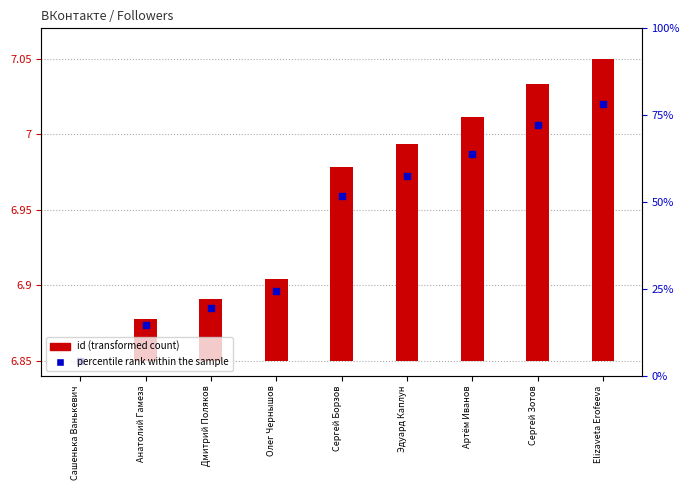

What is the ratio of the value at Олег Чернышов to the value at Эдуард Каплун?

1.0